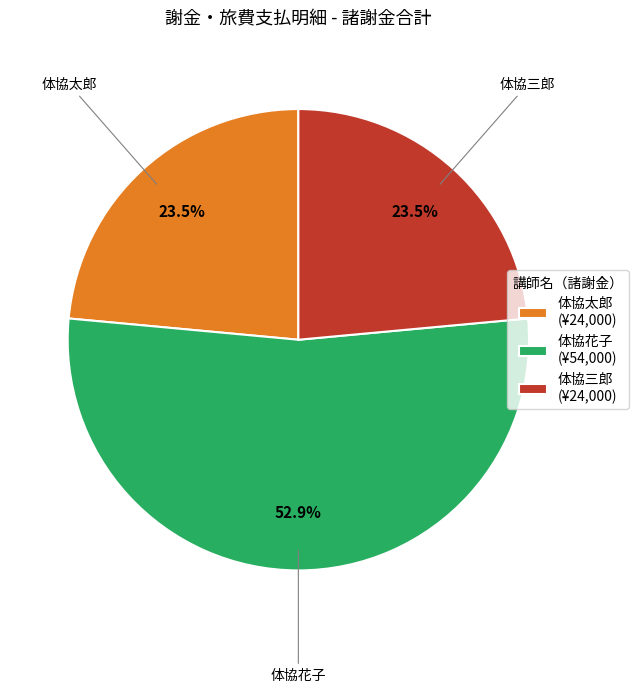

Between 体協三郎 (¥24,000) and 体協花子 (¥54,000), which is larger?

体協花子 (¥54,000)